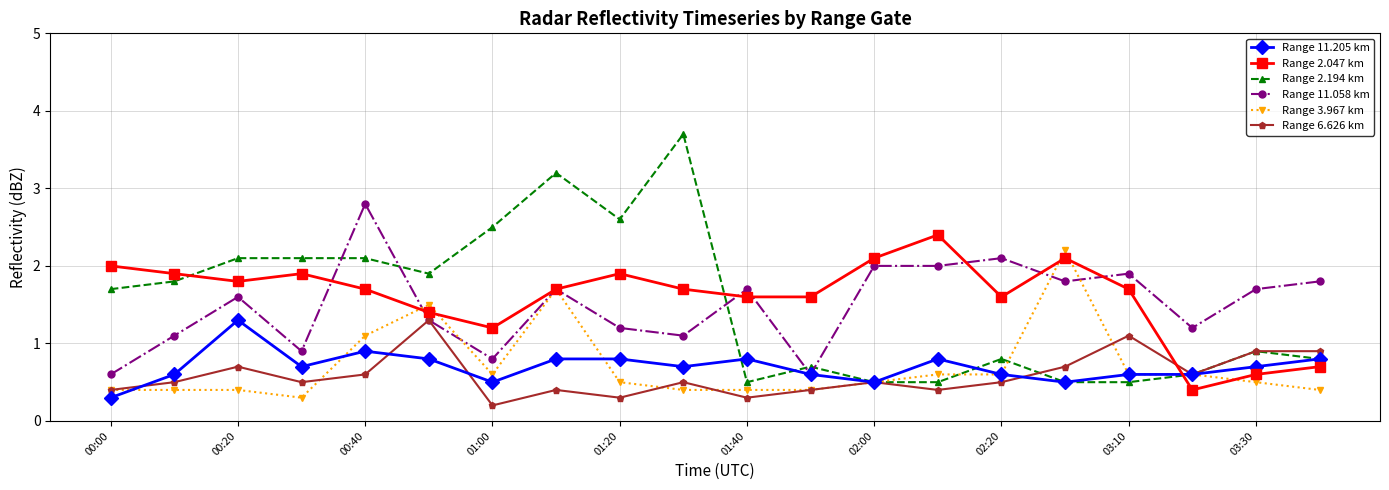

Does the chart have visible grid lines?

Yes